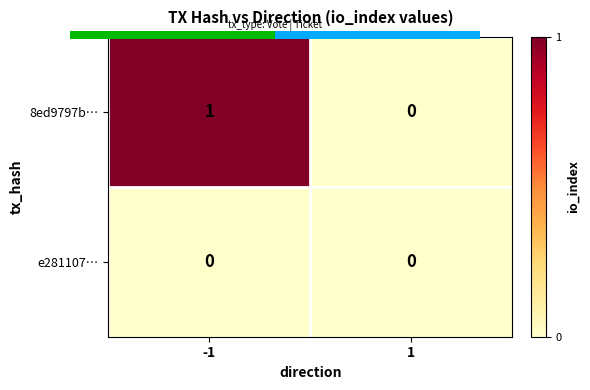

Which series has the largest total across all categories?

8ed9797b…